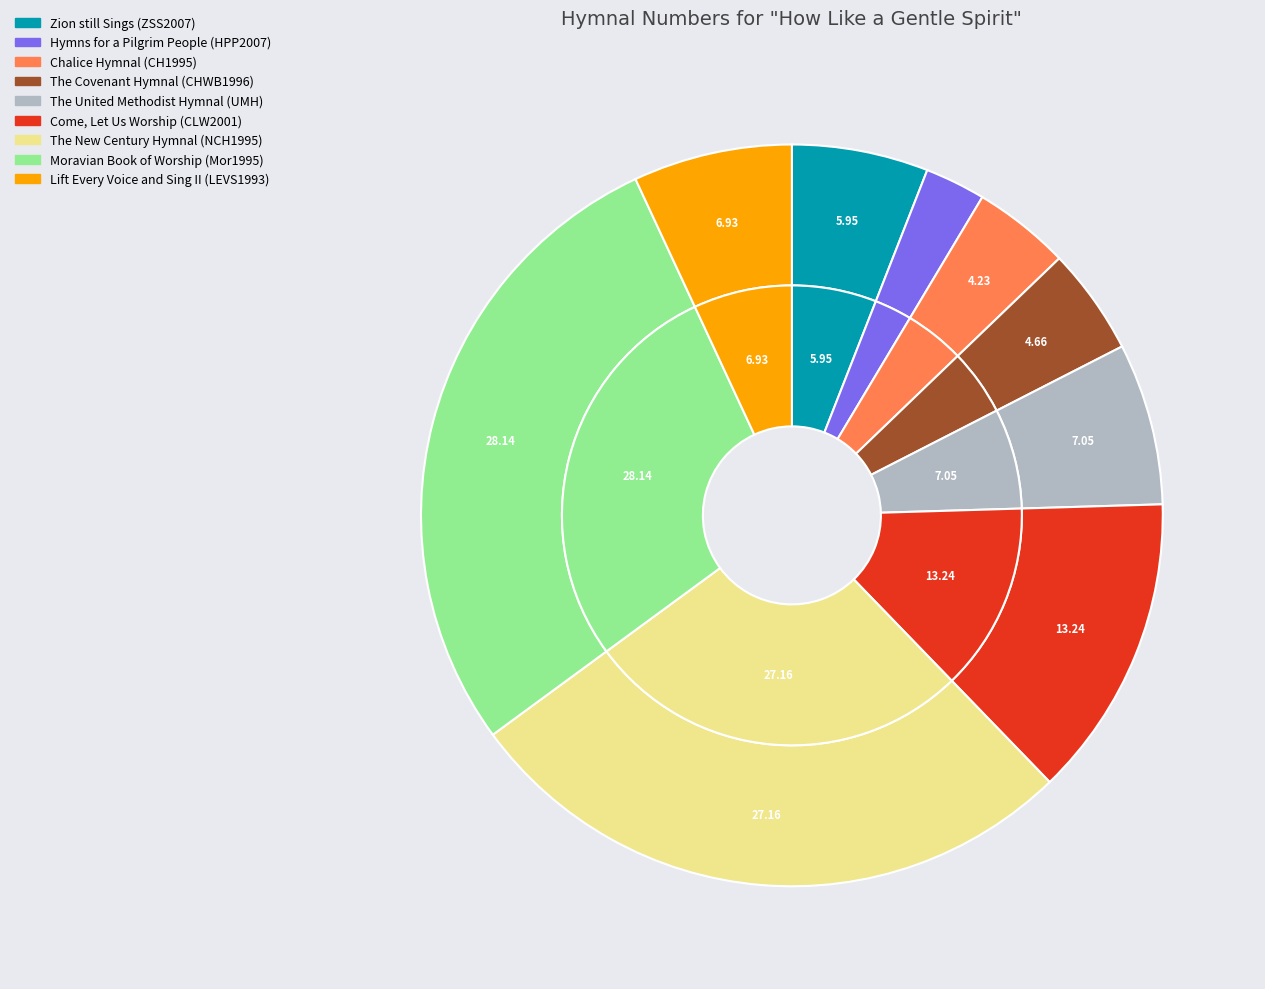

Is Lift Every Voice and Sing II (LEVS1993) the majority of the pie?

No